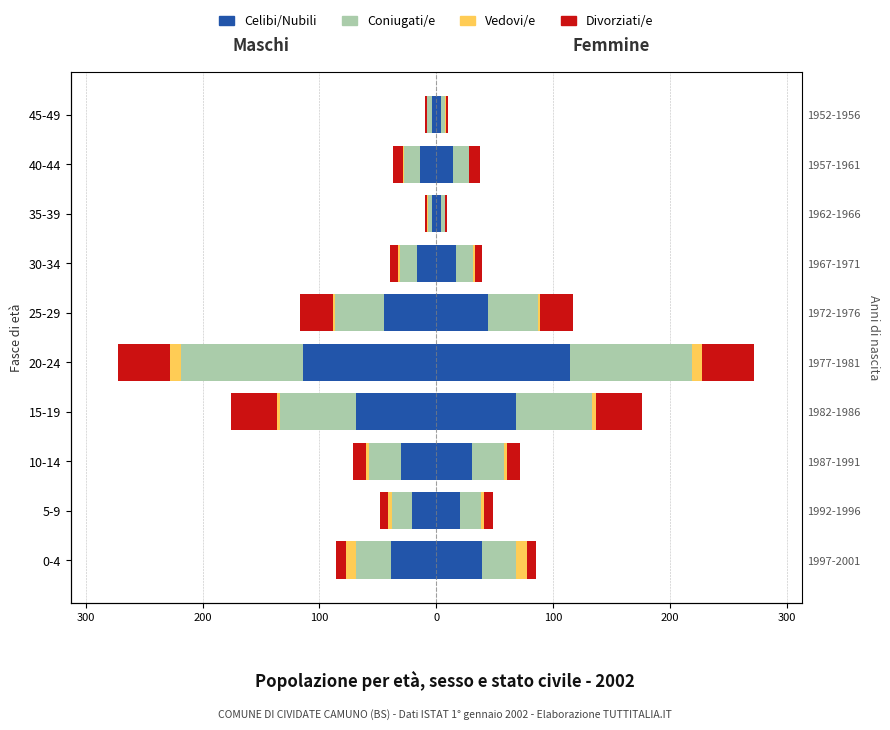

What is the difference between the maximum and minimum values in the Celibi/Nubili series?

110.3